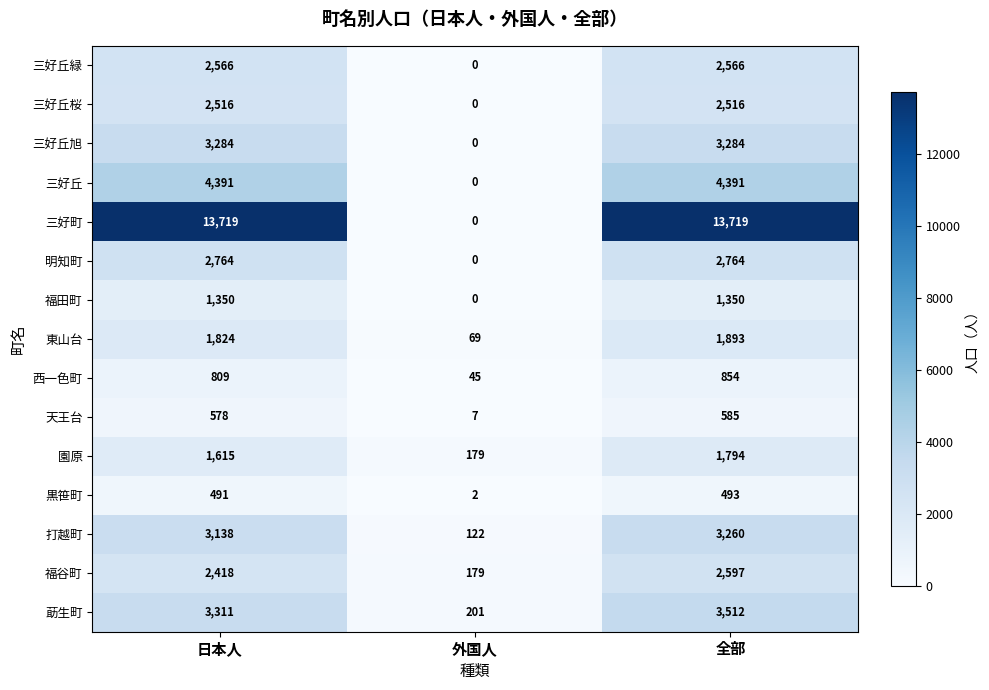

Which series has the largest range (max minus min)?

三好町